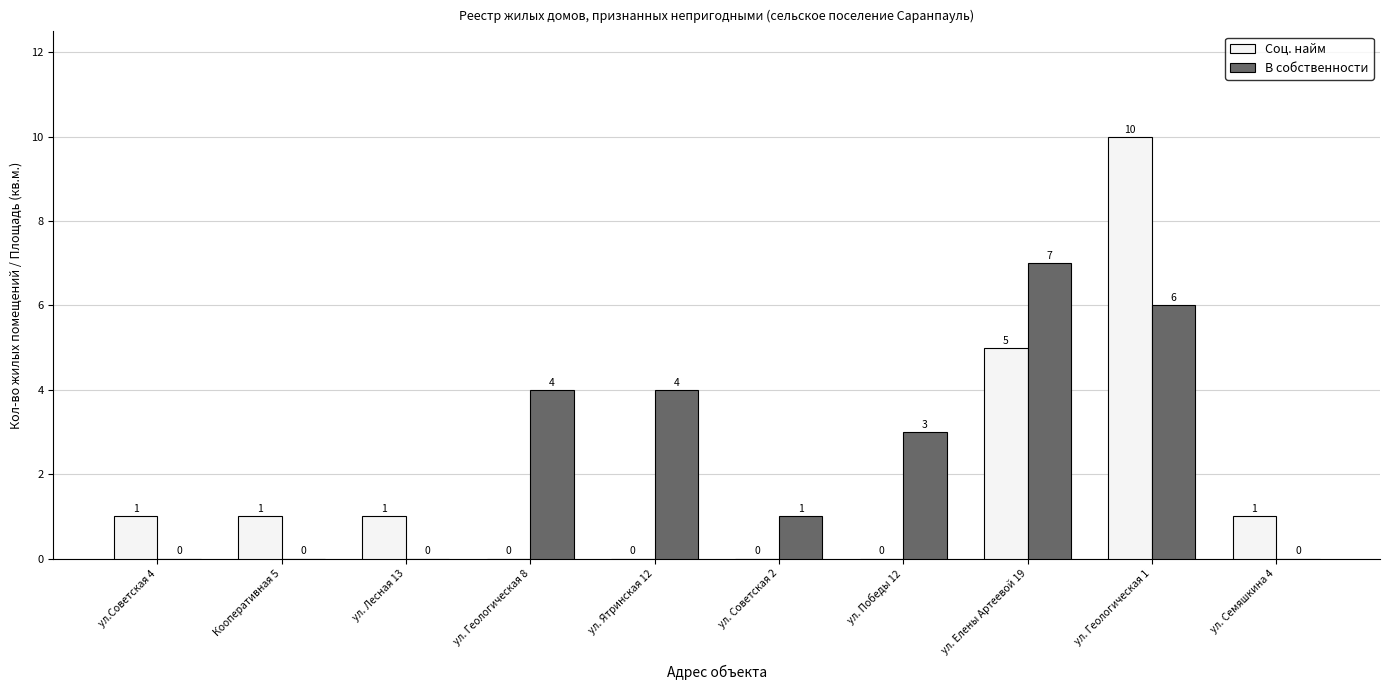

Where is Соц. найм nearest to the value 5?

ул. Елены Артеевой 19